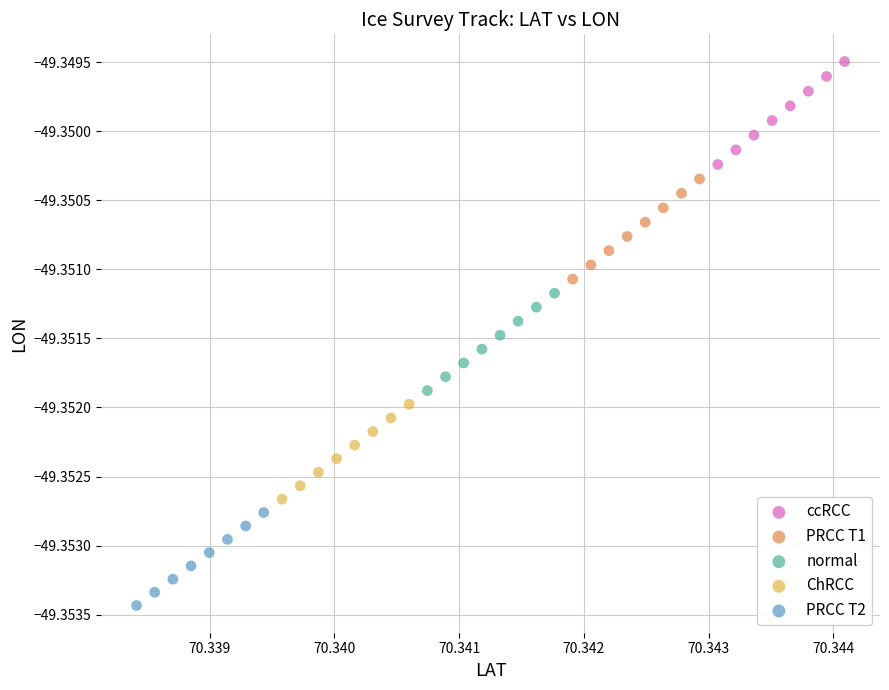

Which series reaches the minimum Y coordinate?

PRCC T2